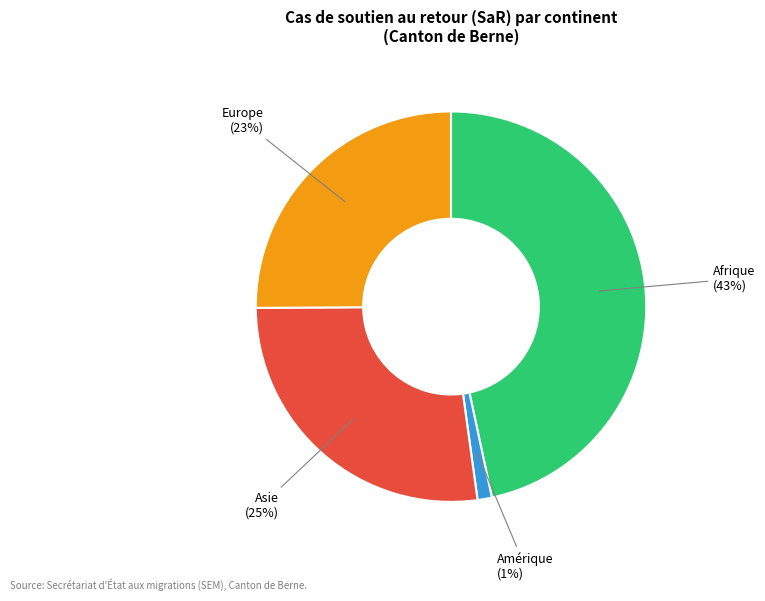

What percentage is the Amérique slice, to the nearest percent?

1%